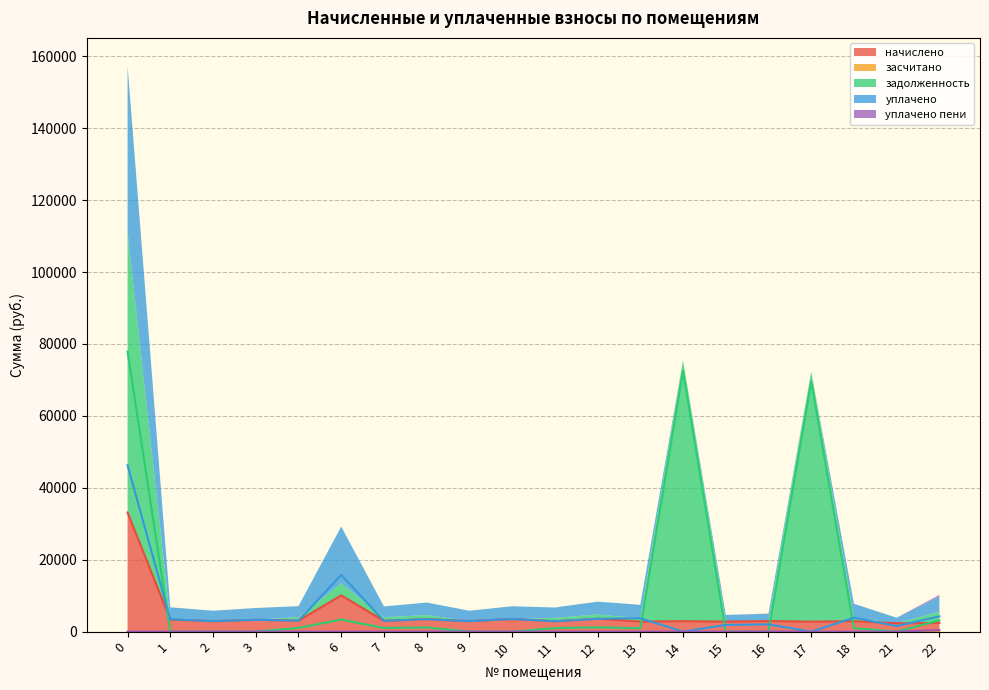

Reading left to right, what are all the values shown in this chart?

начислено: 0=33138.8	1=3336.8	2=2909.0	3=3285.1	4=3034.4	6=10080.3	7=3001.2	8=3465.8	9=2905.3	10=3528.4	11=2875.9	12=3572.7	13=2798.4	14=2894.3	15=2791.1	16=2931.2	17=2776.3	18=2905.3	21=2322.8	22=2418.7
задолженность: 0=77865.9	1=0.0	2=0.0	3=0.0	4=1011.5	6=3360.1	7=1000.4	8=1155.3	9=0.0	10=0.0	11=958.6	12=1190.9	13=932.8	14=72527.6	15=0.0	16=0.0	17=69554.4	18=968.5	21=0.0	22=3127.3
уплачено: 0=46249.6	1=3430.4	2=2909.0	3=3285.1	4=3034.4	6=15781.4	7=3001.2	8=3465.8	9=2905.3	10=3528.4	11=2875.9	12=3572.7	13=3731.2	14=0.0	15=1860.7	16=2017.4	17=0.0	18=3873.8	21=1548.5	22=4243.6
уплачено пени: 0=0.0	1=0.0	2=0.0	3=0.0	4=0.0	6=0.0	7=2.2	8=0.0	9=0.0	10=0.0	11=0.0	12=2.6	13=0.0	14=0.0	15=0.0	16=66.8	17=0.0	18=0.0	21=0.0	22=412.7